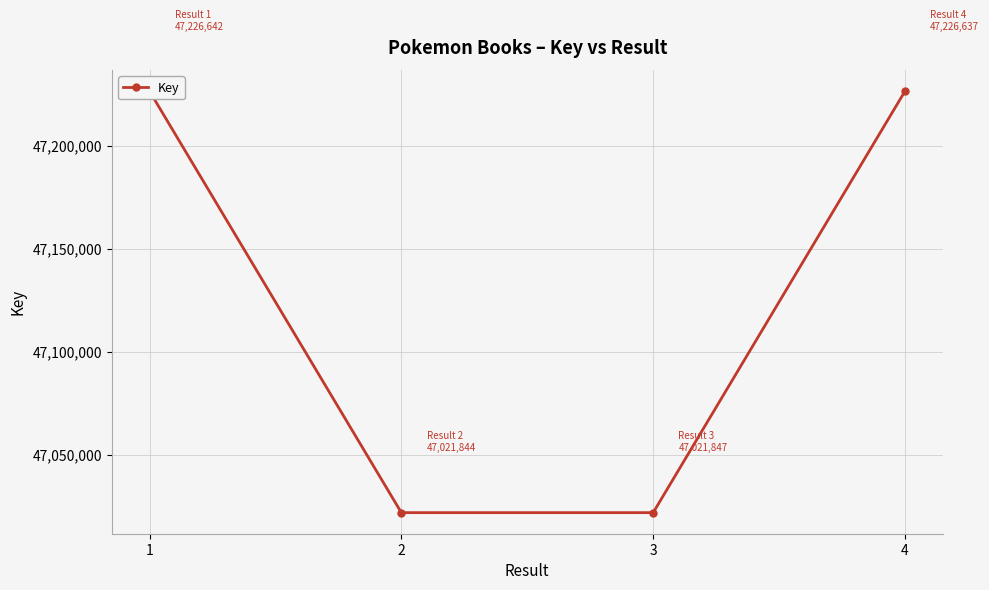

How many categories are shown in the chart?

4